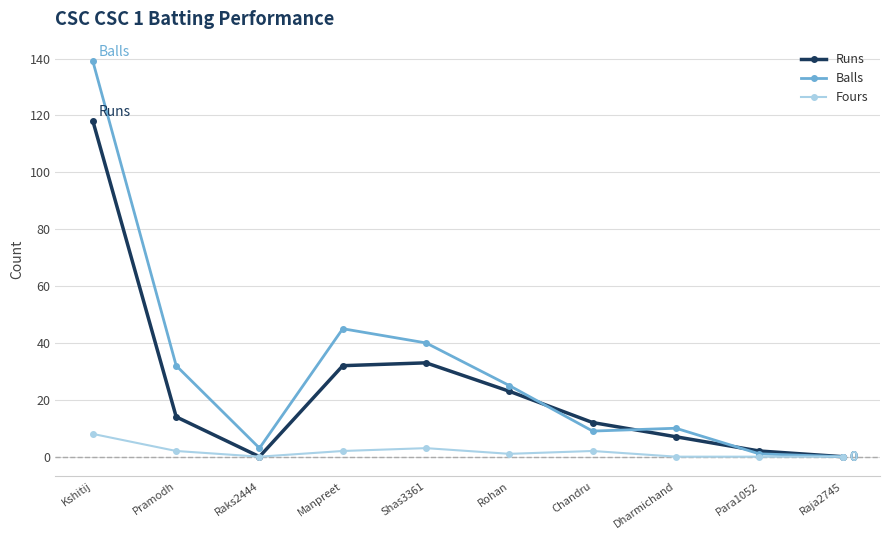

True or false: Balls has a value of 3 at Raks2444.

True